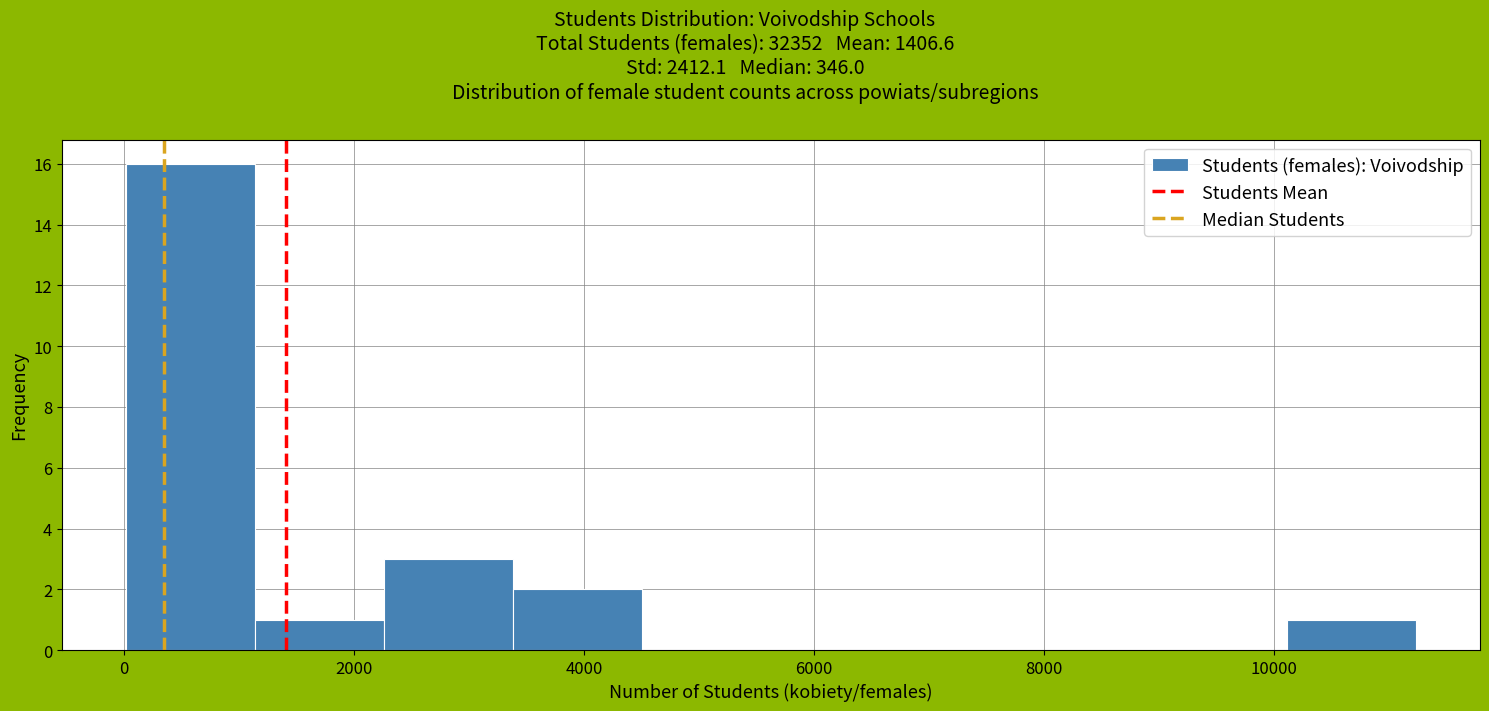

Over which range of the x-axis is the bar tallest?

0 to 1200